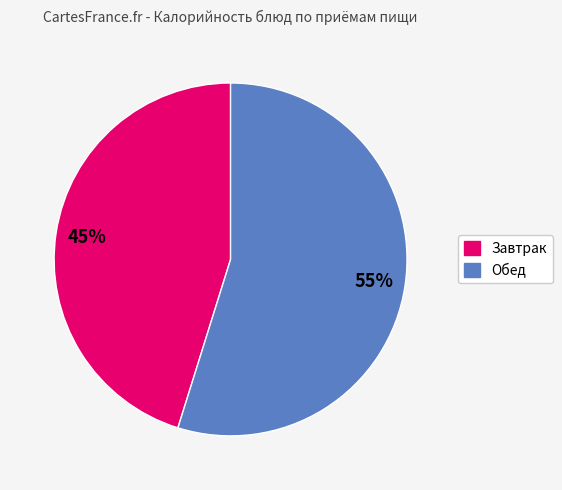

Is there any slice that represents more than half of the pie?

Yes